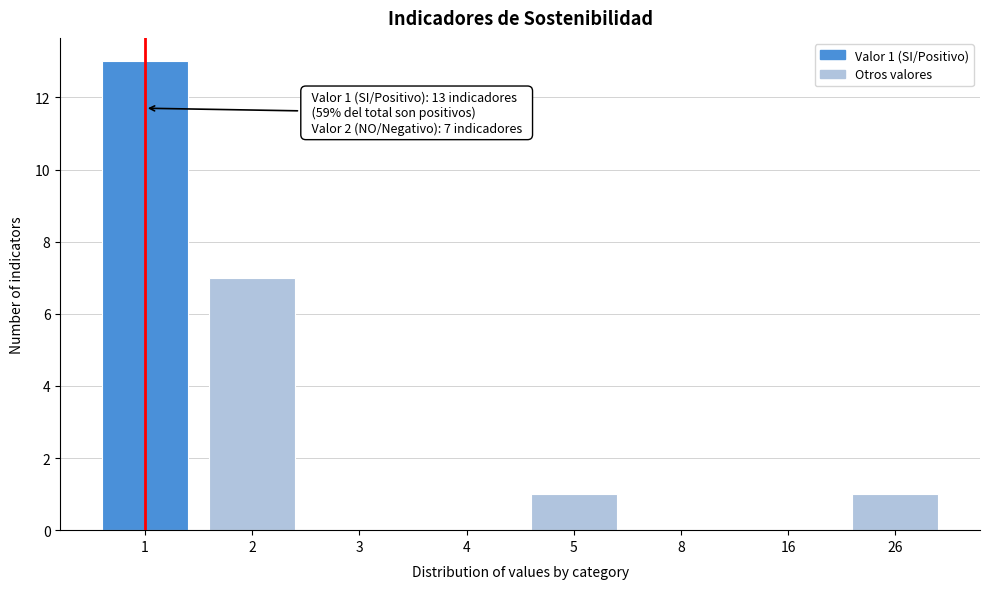

Reading left to right, list all the values displayed in this chart.

1=13	2=7	3=0	4=0	5=1	8=0	16=0	26=1